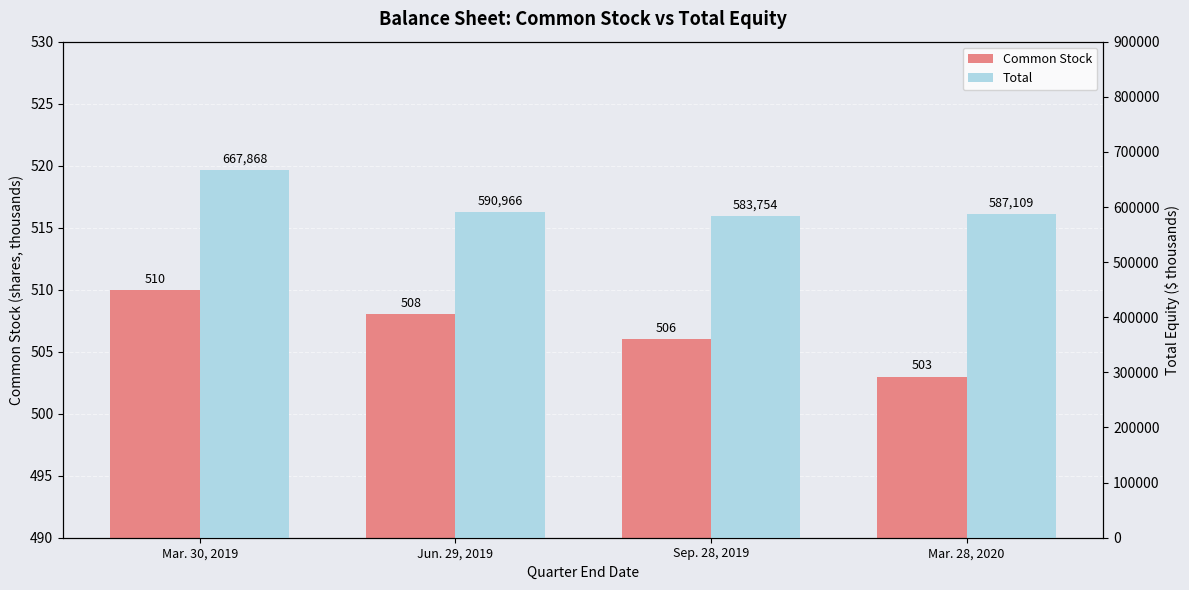

Reading right to left, transcribe all the data shown in this chart.

Common Stock: 503	506	508	510
Total: 587109	583754	590966	667868